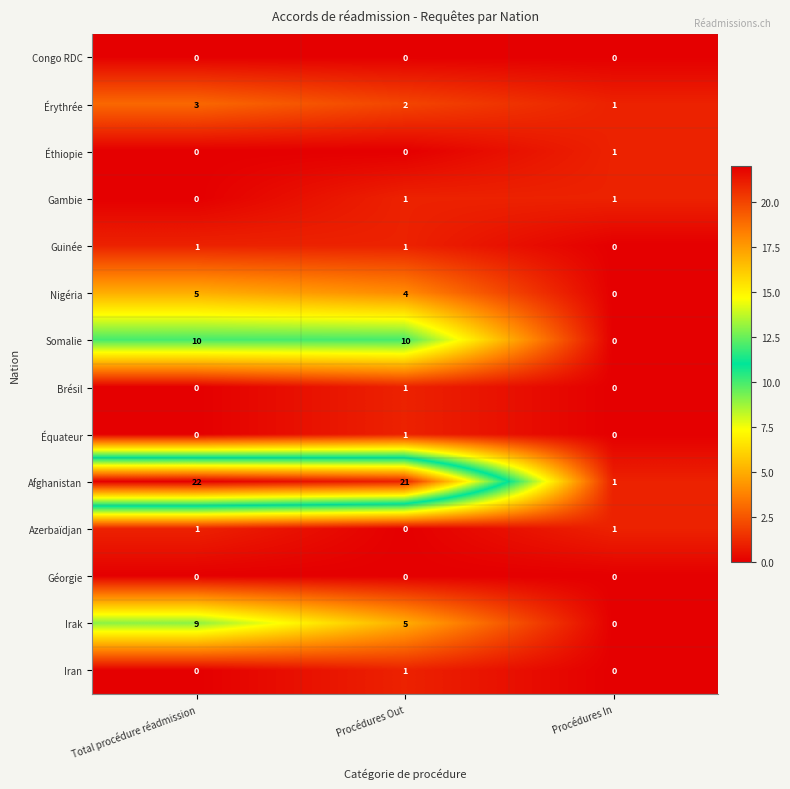

At which category is the sum across all series the highest?

Total procédure réadmission